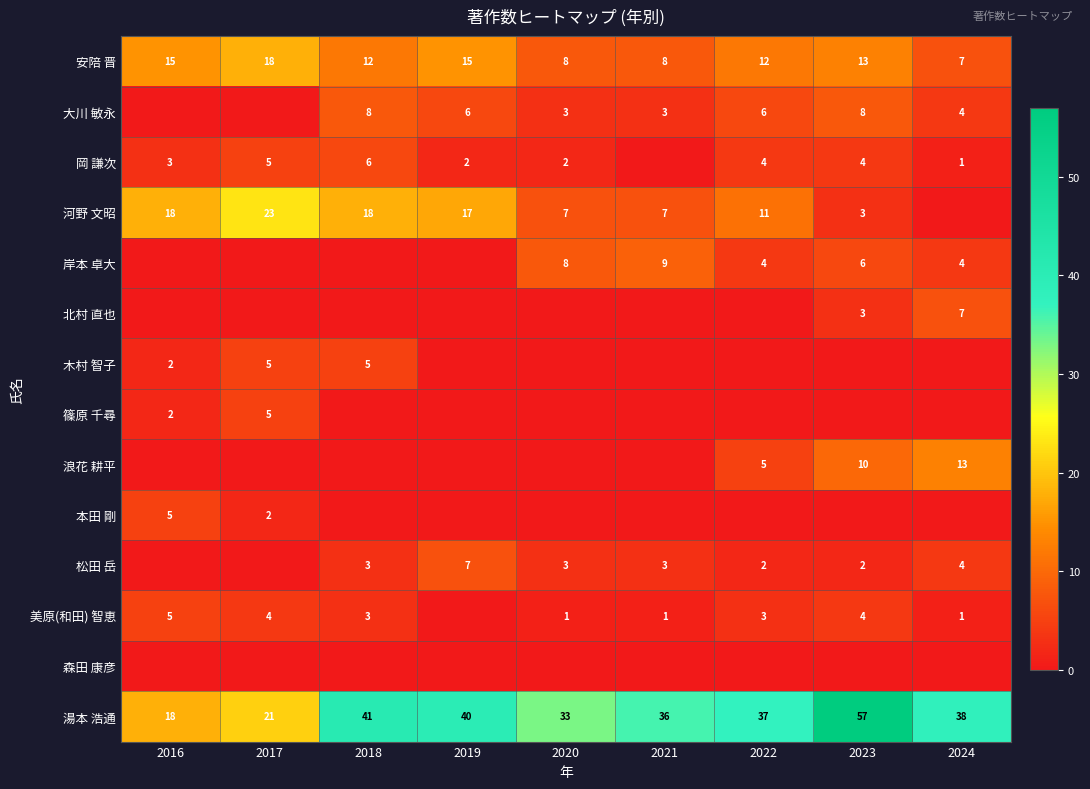

What value does the 安陪 晋 series have at 2021?

8